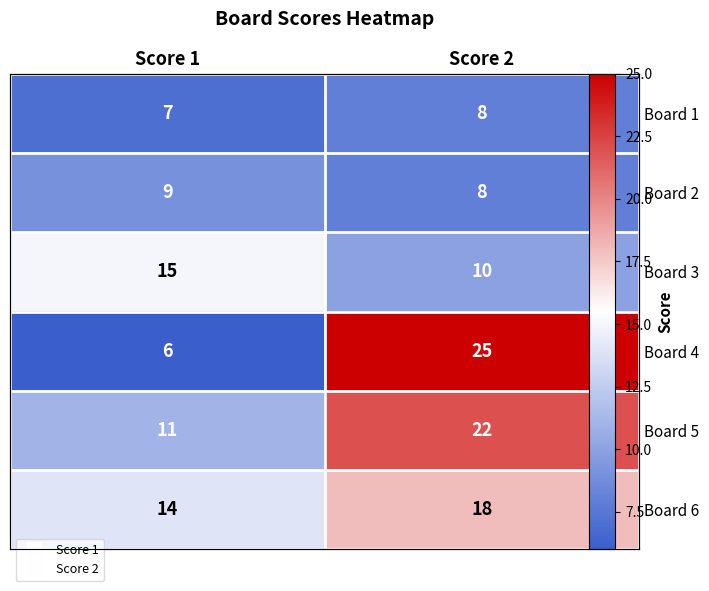

What is the highest value of the Board 5 series?

22